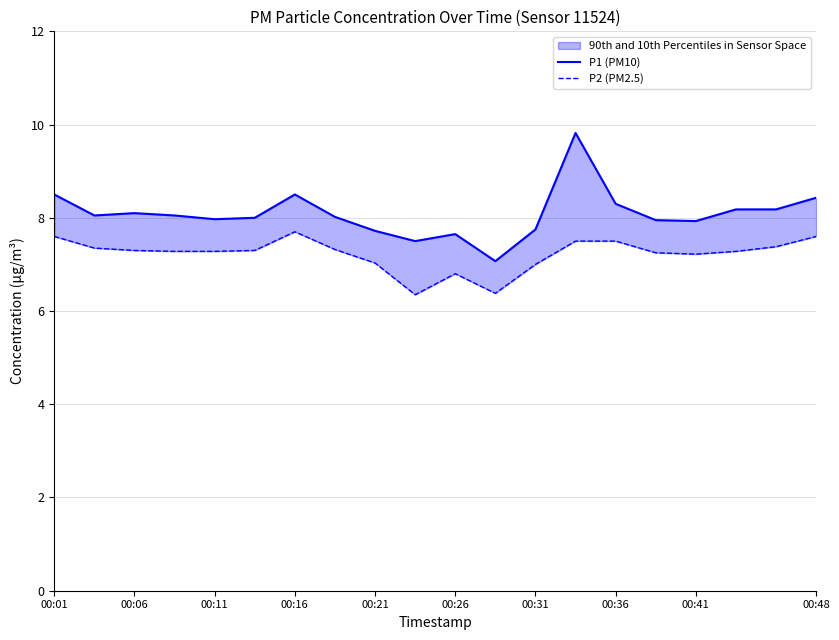

True or false: P2 (PM2.5) and P1 (PM10) cross at least once.

False